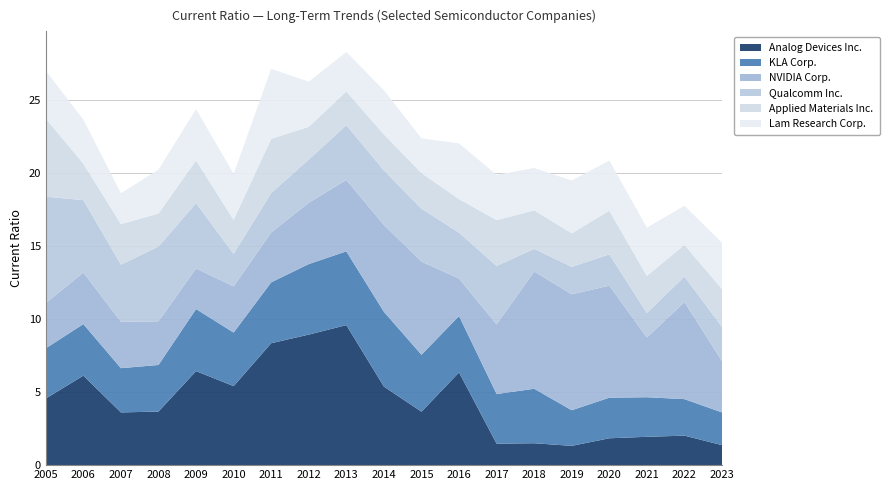

Reading right to left, transcribe all the data shown in this chart.

Analog Devices Inc.: 2023=1.4	2022=2.0	2021=1.9	2020=1.8	2019=1.3	2018=1.5	2017=1.5	2016=6.3	2015=3.7	2014=5.4	2013=9.6	2012=8.9	2011=8.3	2010=5.4	2009=6.4	2008=3.7	2007=3.6	2006=6.1	2005=4.6
KLA Corp.: 2023=2.2	2022=2.5	2021=2.7	2020=2.8	2019=2.4	2018=3.7	2017=3.4	2016=3.9	2015=3.9	2014=5.1	2013=5.0	2012=4.8	2011=4.2	2010=3.7	2009=4.2	2008=3.2	2007=3.0	2006=3.5	2005=3.4
NVIDIA Corp.: 2023=3.5	2022=6.7	2021=4.1	2020=7.7	2019=7.9	2018=8.0	2017=4.8	2016=2.6	2015=6.4	2014=6.0	2013=4.9	2012=4.2	2011=3.4	2010=3.2	2009=2.8	2008=3.0	2007=3.2	2006=3.5	2005=3.1
Qualcomm Inc.: 2023=2.3	2022=1.8	2021=1.7	2020=2.1	2019=1.9	2018=1.6	2017=4.0	2016=3.1	2015=3.6	2014=3.7	2013=3.8	2012=3.0	2011=2.7	2010=2.2	2009=4.5	2008=5.1	2007=3.9	2006=5.0	2005=7.3
Applied Materials Inc.: 2023=2.6	2022=2.2	2021=2.5	2020=3.0	2019=2.3	2018=2.6	2017=3.1	2016=2.3	2015=2.4	2014=2.5	2013=2.3	2012=2.2	2011=3.7	2010=2.3	2009=2.9	2008=2.3	2007=2.8	2006=2.5	2005=5.3
Lam Research Corp.: 2023=3.2	2022=2.7	2021=3.3	2020=3.4	2019=3.6	2018=2.9	2017=3.1	2016=3.8	2015=2.4	2014=3.0	2013=2.7	2012=3.1	2011=4.8	2010=3.1	2009=3.5	2008=3.0	2007=2.1	2006=3.0	2005=3.3